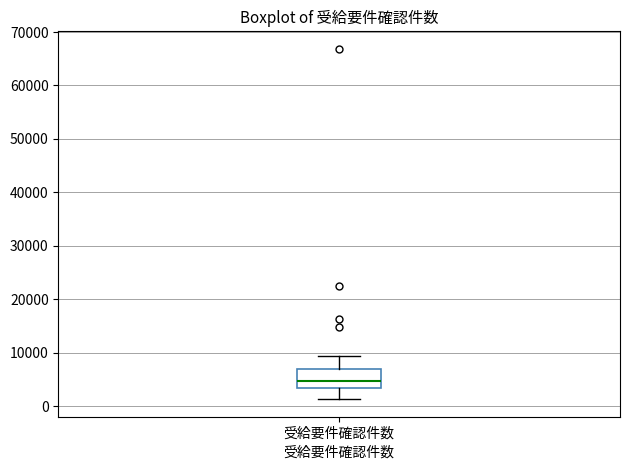

Read this box plot against the y-axis: the position of the median line, the range covered by the box, and the ends of both whiskers. The values are not printed on the chart, so give them approximately, as read against the axis.

median 5000, box 3000 to 7000, whiskers 1000 to 9000